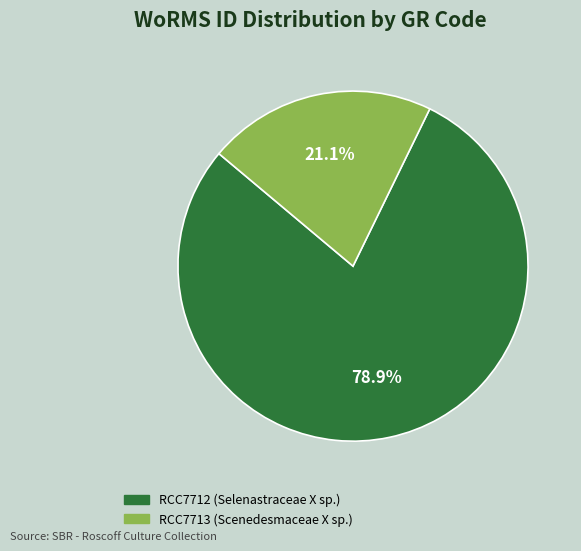

To the nearest percent, what percentage of the pie is RCC7713 (Scenedesmaceae X sp.)?

21%